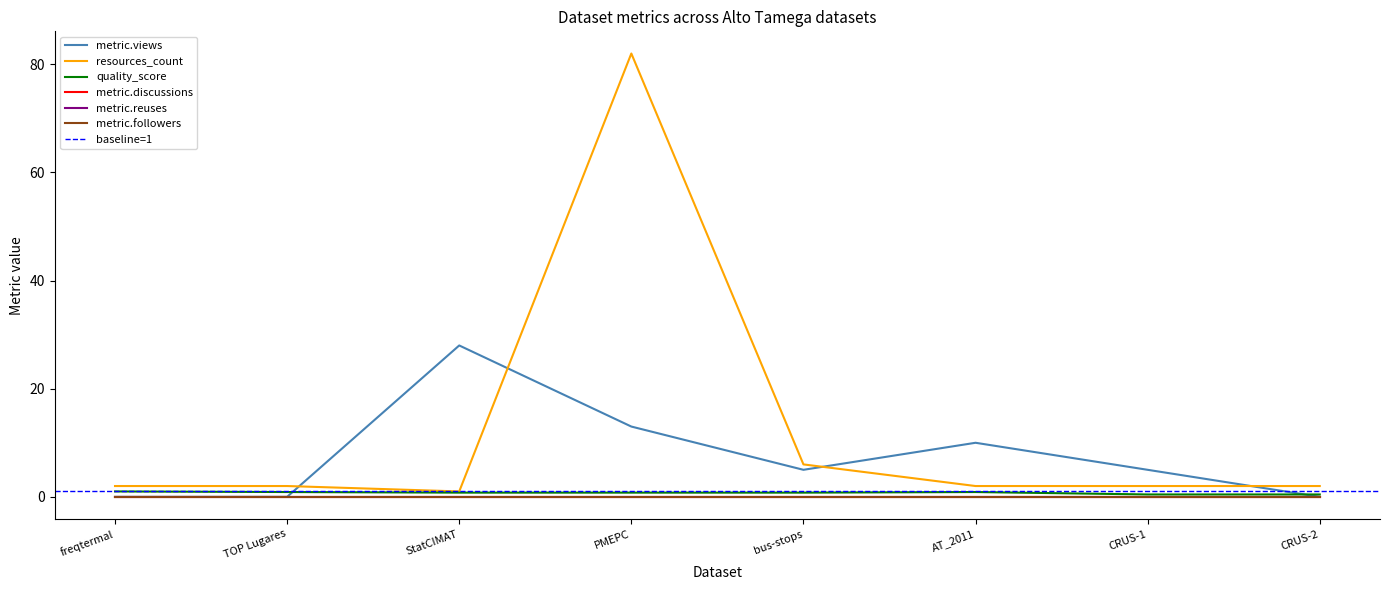

Reading left to right, extract all data points from this chart.

metric.views: 0.0	0.0	28.0	13.0	5.0	10.0	5.0	0.0
resources_count: 2.0	2.0	1.0	82.0	6.0	2.0	2.0	2.0
quality_score: 1.0	0.9	0.8	0.8	0.8	0.9	0.4	0.4